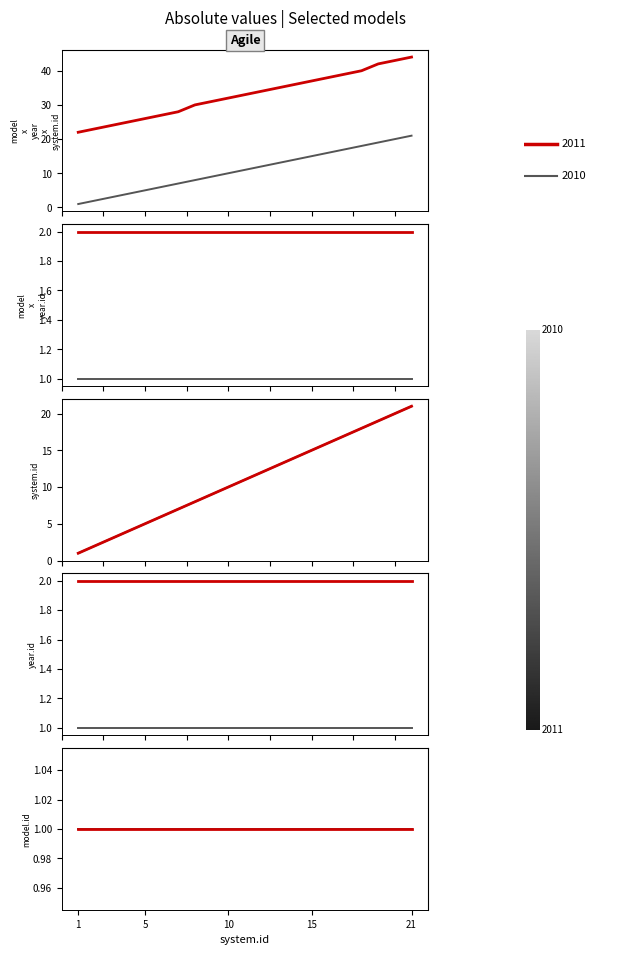

Count the number of categories in the chart.

21